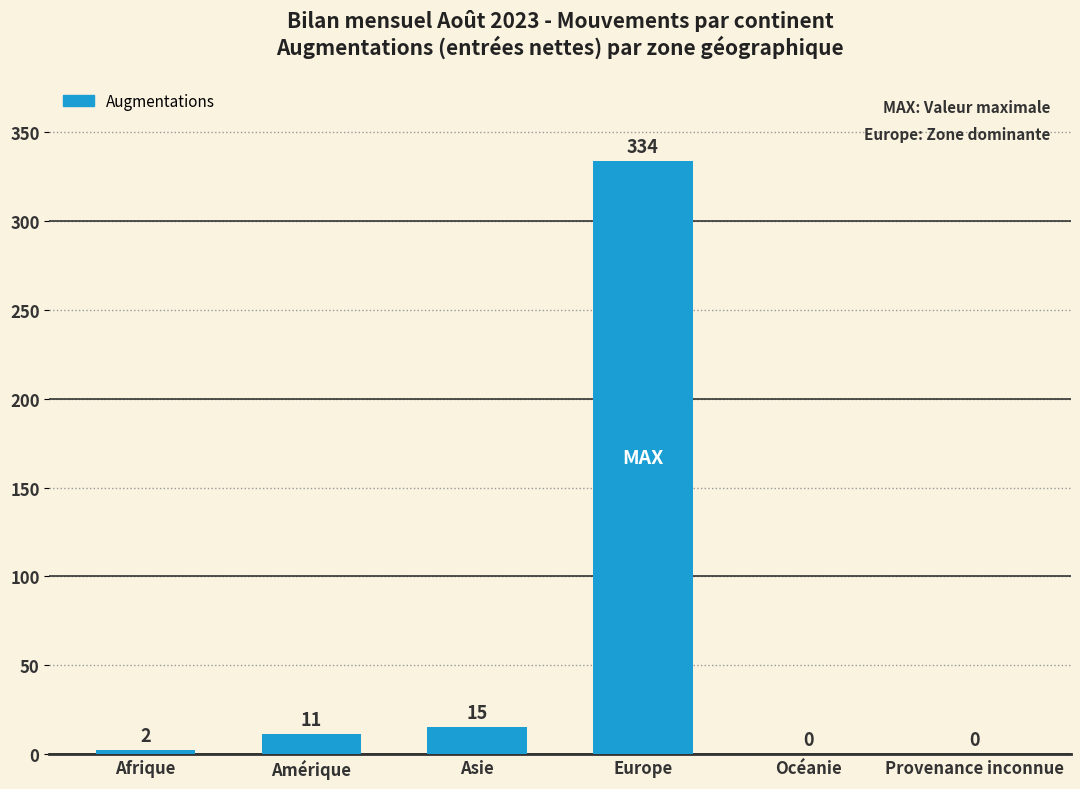

What is the sum of the values at Provenance inconnue and Europe?

334